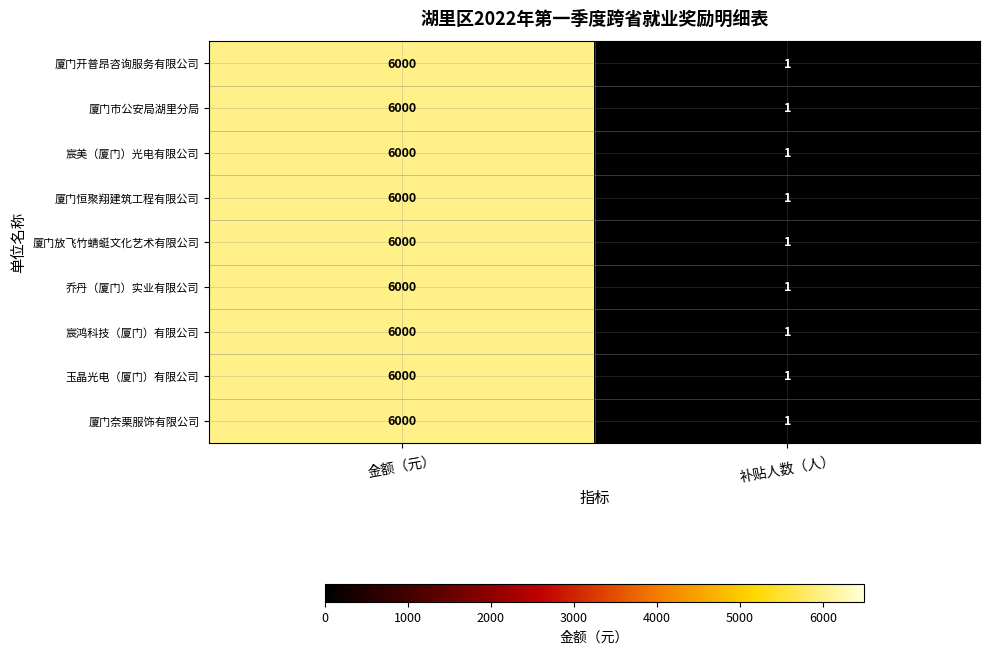

What is the approximate value of 厦门恒聚翔建筑工程有限公司 at 金额（元）?

6000